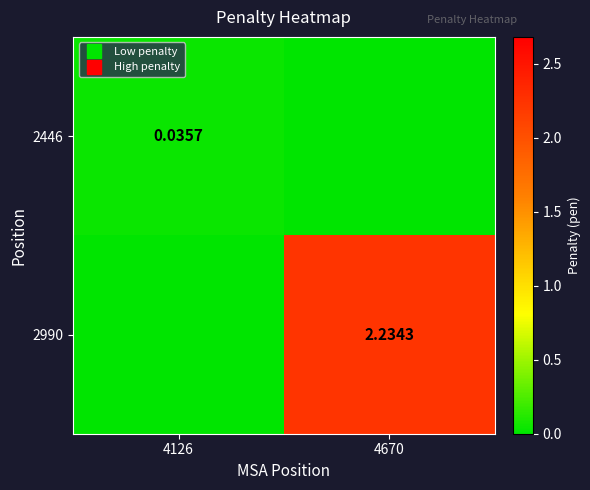

Where is 2990 nearest to the value 1?

4126